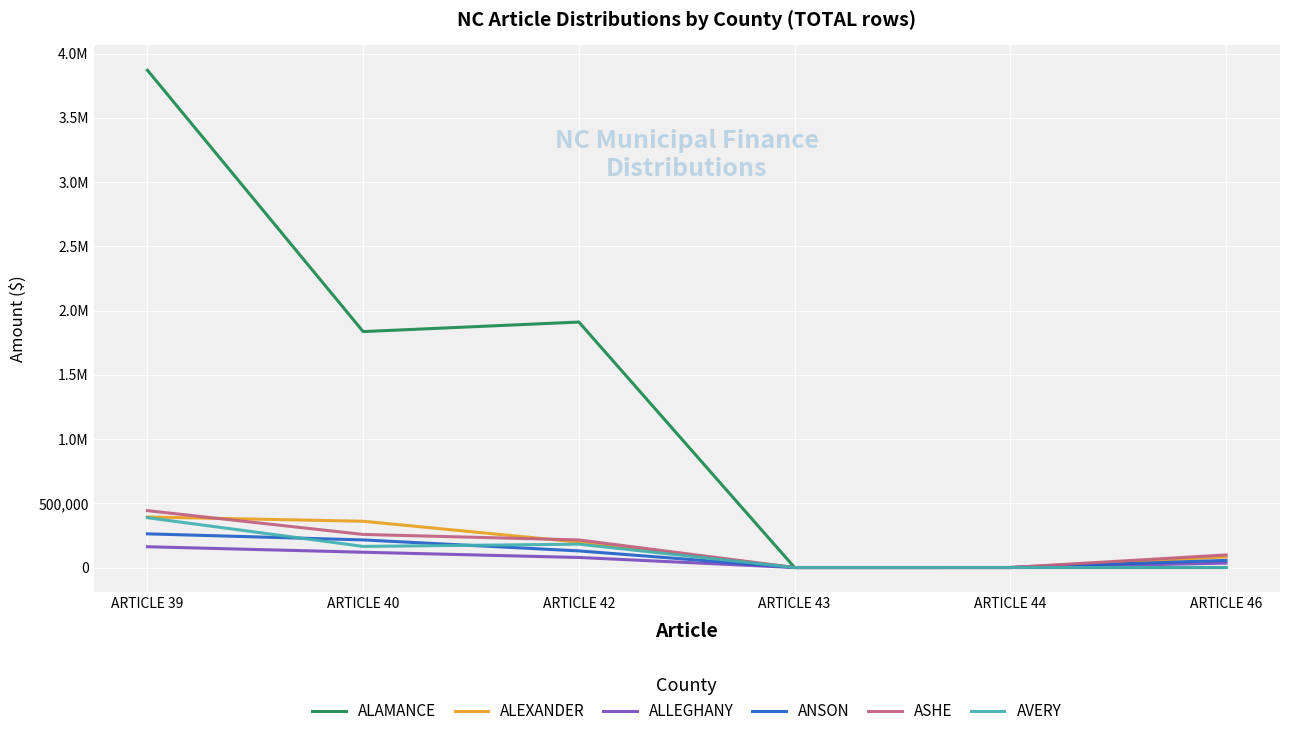

What is the average value of the ALEXANDER series?

172417.5